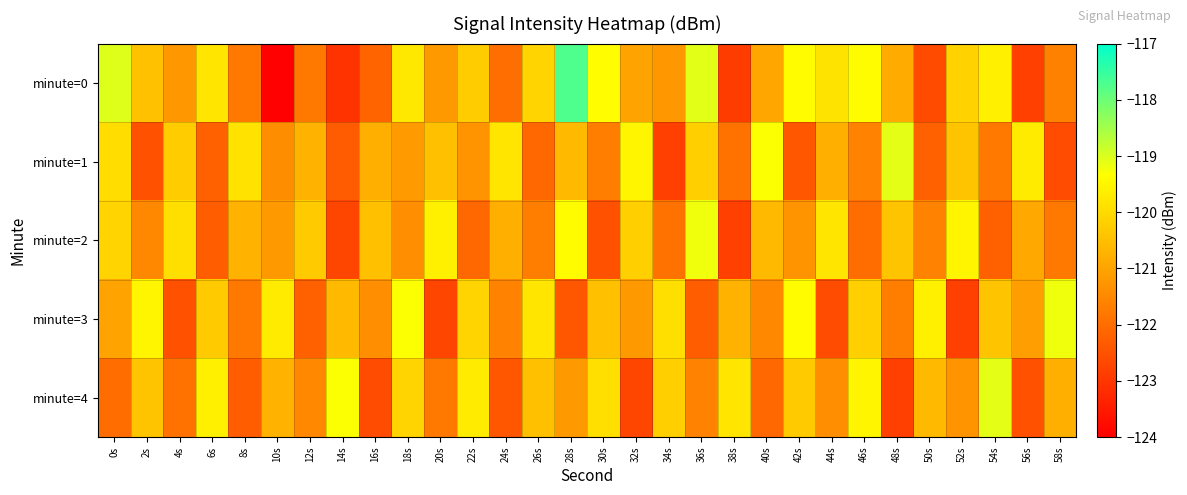

Reading left to right, list all the values displayed in this chart.

minute=0: 0s=-119.0	2s=-120.5	4s=-121.2	6s=-119.8	8s=-121.8	10s=-123.9	12s=-121.8	14s=-123.1	16s=-122.2	18s=-119.8	20s=-121.2	22s=-120.3	24s=-122.0	26s=-120.1	28s=-117.7	30s=-119.4	32s=-121.0	34s=-121.2	36s=-119.1	38s=-122.9	40s=-120.9	42s=-119.4	44s=-119.8	46s=-119.4	48s=-120.9	50s=-122.6	52s=-120.2	54s=-119.6	56s=-122.8	58s=-121.6
minute=1: 0s=-119.9	2s=-122.5	4s=-120.3	6s=-122.2	8s=-119.9	10s=-121.4	12s=-120.7	14s=-122.3	16s=-120.8	18s=-121.2	20s=-120.5	22s=-121.3	24s=-119.8	26s=-122.1	28s=-120.6	30s=-121.7	32s=-119.5	34s=-122.8	36s=-120.2	38s=-121.9	40s=-119.3	42s=-122.4	44s=-120.8	46s=-121.6	48s=-119.1	50s=-122.2	52s=-120.4	54s=-121.8	56s=-119.7	58s=-122.6
minute=2: 0s=-120.1	2s=-121.5	4s=-119.9	6s=-122.3	8s=-120.7	10s=-121.2	12s=-120.3	14s=-122.7	16s=-120.5	18s=-121.4	20s=-119.6	22s=-122.1	24s=-120.8	26s=-121.7	28s=-119.4	30s=-122.5	32s=-120.2	34s=-121.9	36s=-119.2	38s=-122.8	40s=-120.6	42s=-121.3	44s=-119.8	46s=-122.0	48s=-120.4	50s=-121.6	52s=-119.5	54s=-122.2	56s=-120.9	58s=-121.8
minute=3: 0s=-121.0	2s=-119.5	4s=-122.5	6s=-120.3	8s=-121.8	10s=-119.7	12s=-122.2	14s=-120.6	16s=-121.4	18s=-119.3	20s=-122.7	22s=-120.1	24s=-121.6	26s=-119.8	28s=-122.4	30s=-120.5	32s=-121.2	34s=-119.9	36s=-122.3	38s=-120.7	40s=-121.5	42s=-119.4	44s=-122.6	46s=-120.2	48s=-121.7	50s=-119.6	52s=-122.8	54s=-120.4	56s=-121.1	58s=-119.2
minute=4: 0s=-122.0	2s=-120.4	4s=-121.9	6s=-119.6	8s=-122.3	10s=-120.7	12s=-121.5	14s=-119.3	16s=-122.6	18s=-120.1	20s=-121.8	22s=-119.7	24s=-122.4	26s=-120.5	28s=-121.2	30s=-119.9	32s=-122.7	34s=-120.2	36s=-121.6	38s=-119.8	40s=-122.1	42s=-120.3	44s=-121.4	46s=-119.5	48s=-122.8	50s=-120.6	52s=-121.3	54s=-119.1	56s=-122.5	58s=-120.8